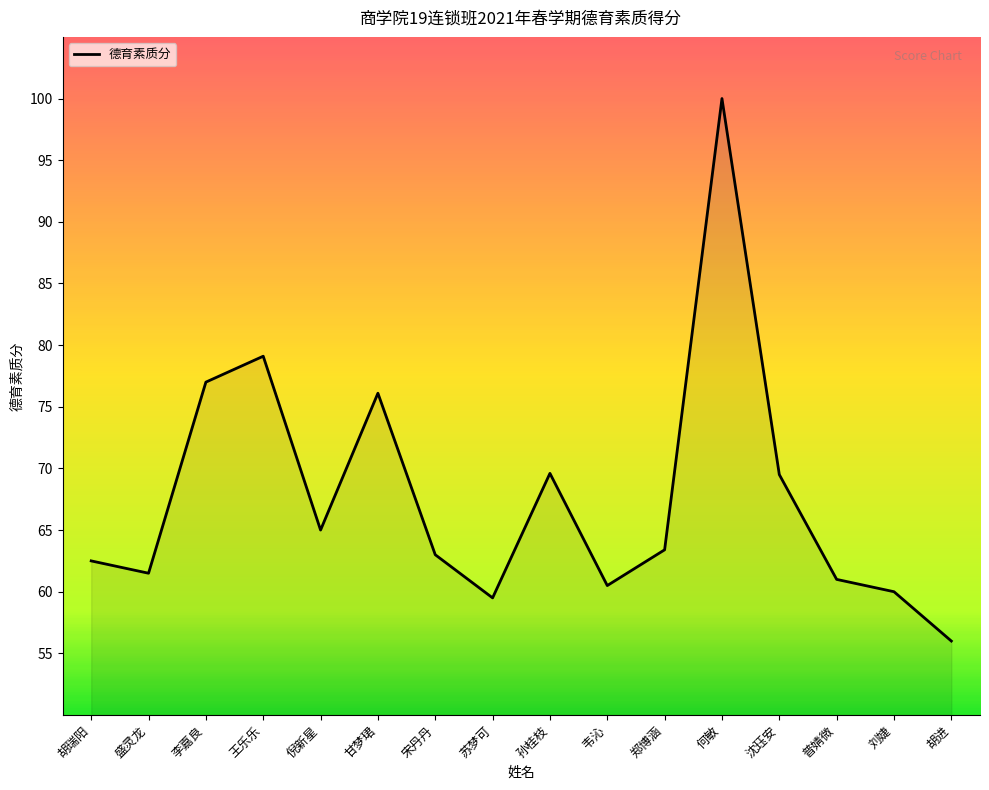

Does the chart display data point markers on the line(s)?

No